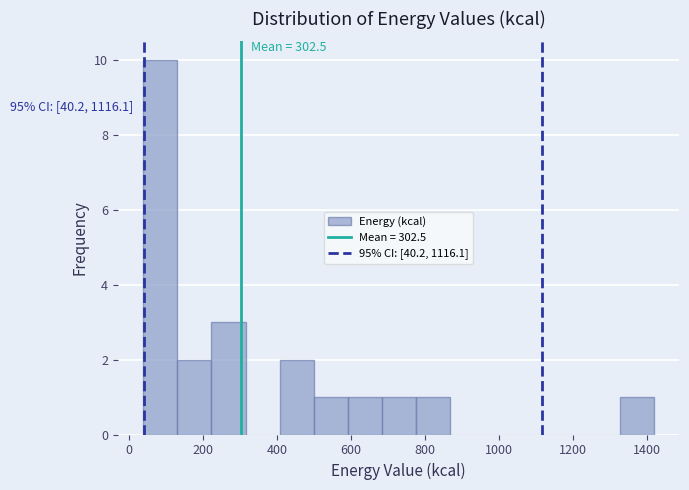

Over which range of the x-axis is the bar tallest?

40 to 140